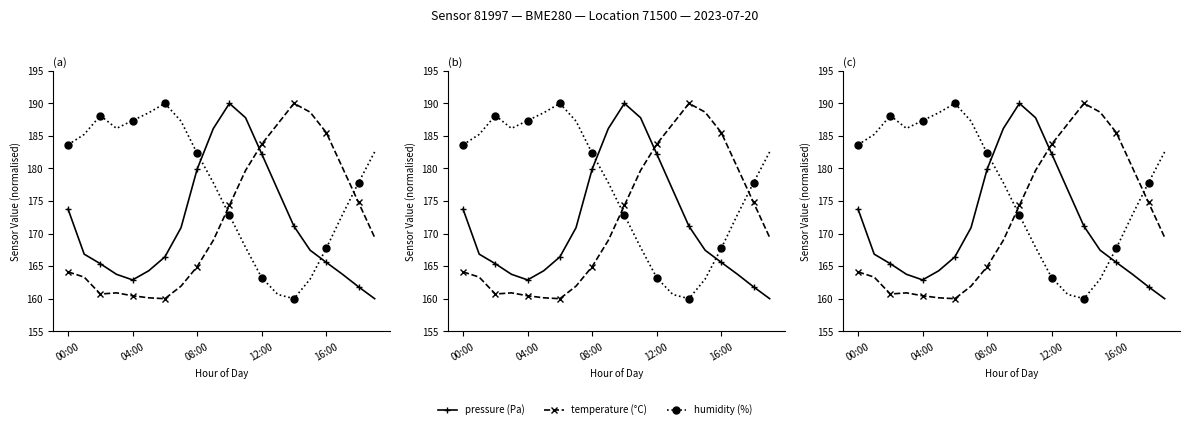

Between 11 and 18, which is larger?

11